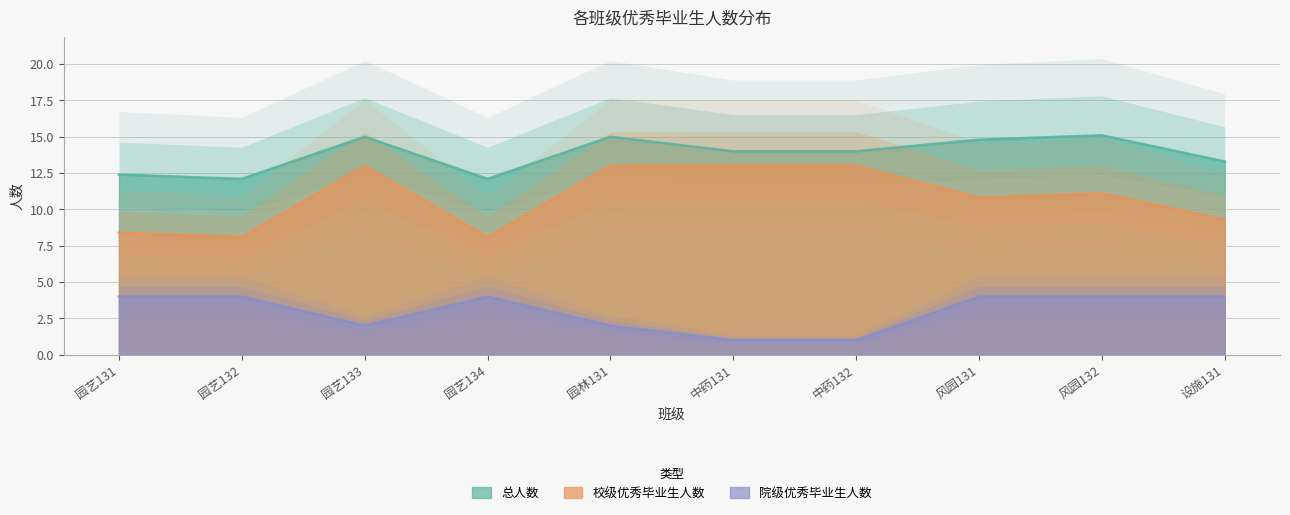

Where is the first local maximum for 院级优秀毕业生人数?

园艺134